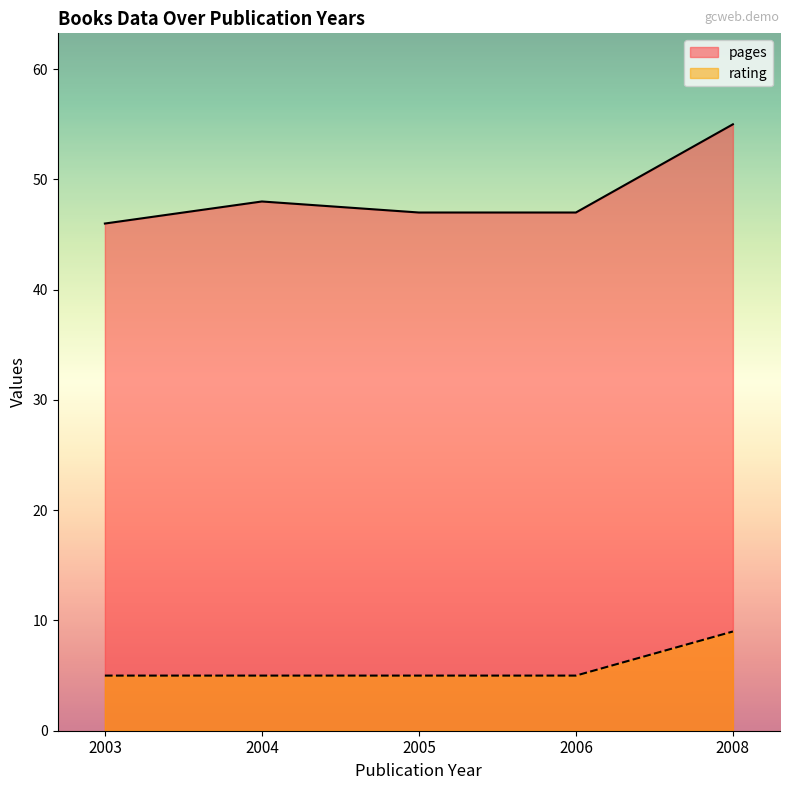

Which series has the largest total across all categories?

pages